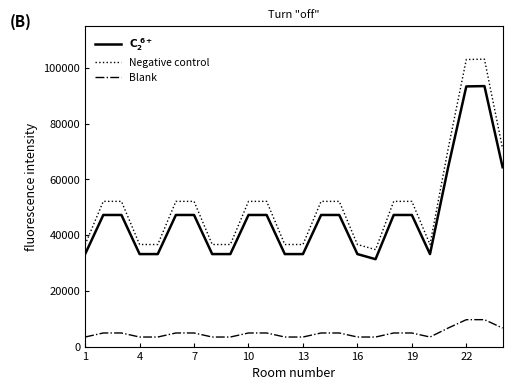

True or false: Negative control and Blank intersect in this chart.

False